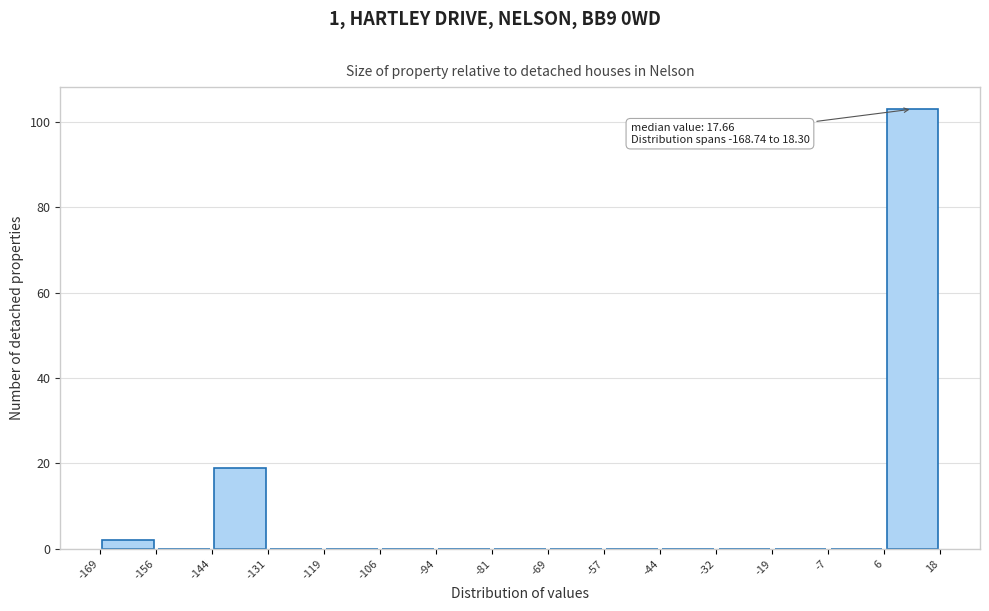

Which range on the x-axis has the tallest bar?

6 to 18